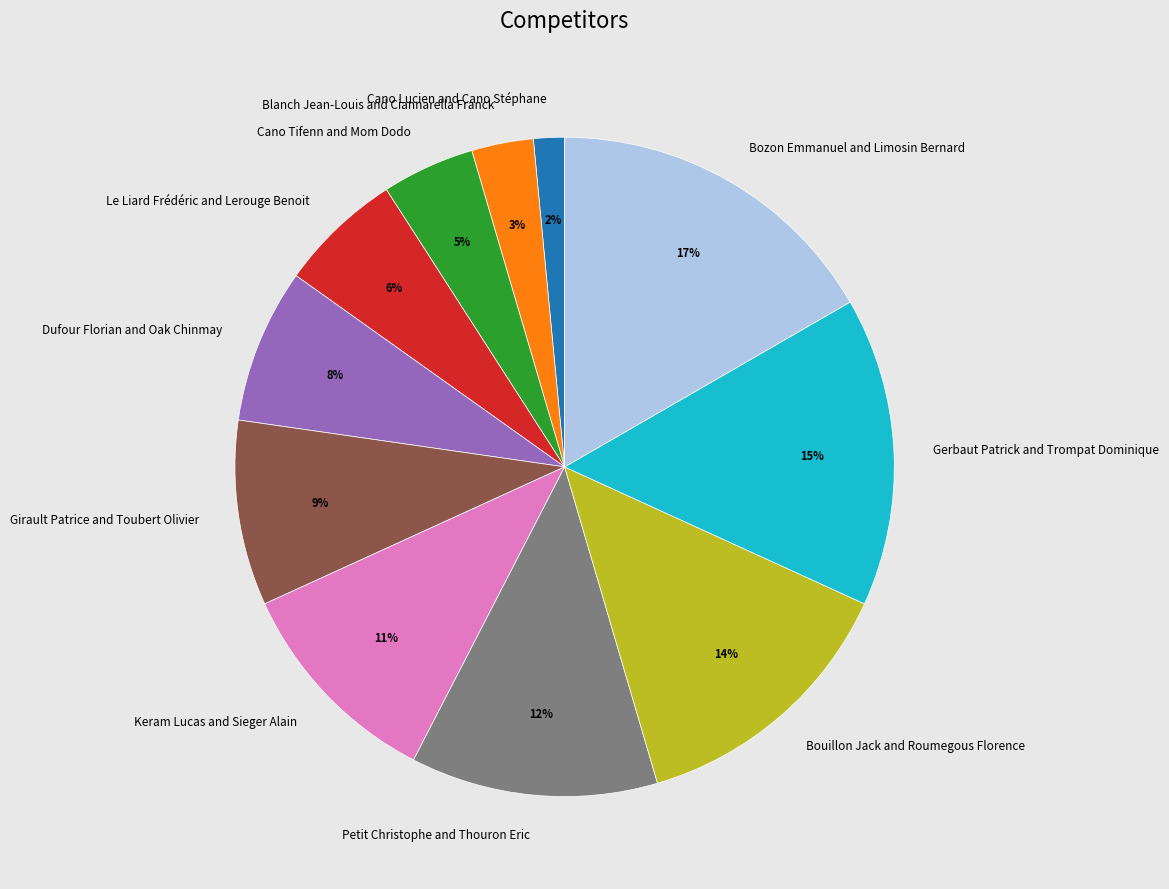

Rank the categories by value from highest to lowest.

Bozon Emmanuel and Limosin Bernard, Gerbaut Patrick and Trompat Dominique, Bouillon Jack and Roumegous Florence, Petit Christophe and Thouron Eric, Keram Lucas and Sieger Alain, Girault Patrice and Toubert Olivier, Dufour Florian and Oak Chinmay, Le Liard Frédéric and Lerouge Benoit, Cano Tifenn and Mom Dodo, Blanch Jean-Louis and Ciannarella Franck, Cano Lucien and Cano Stéphane